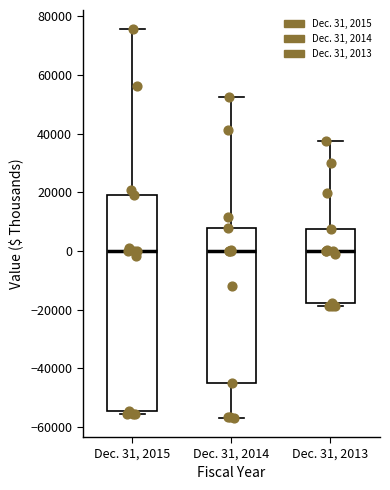

Reading left to right, transcribe this box plot: for each box, give where its median line is, the range the box spans, and where its two whiskers end, as read against the y-axis. The values are not printed on the chart, so give them approximately, as read against the axis.

Dec. 31, 2015: median 0, box -54000 to 20000, whiskers -56000 to 76000
Dec. 31, 2014: median 0, box -44000 to 8000, whiskers -56000 to 52000
Dec. 31, 2013: median 0, box -18000 to 8000, whiskers -18000 (just below the box's lower edge) to 38000